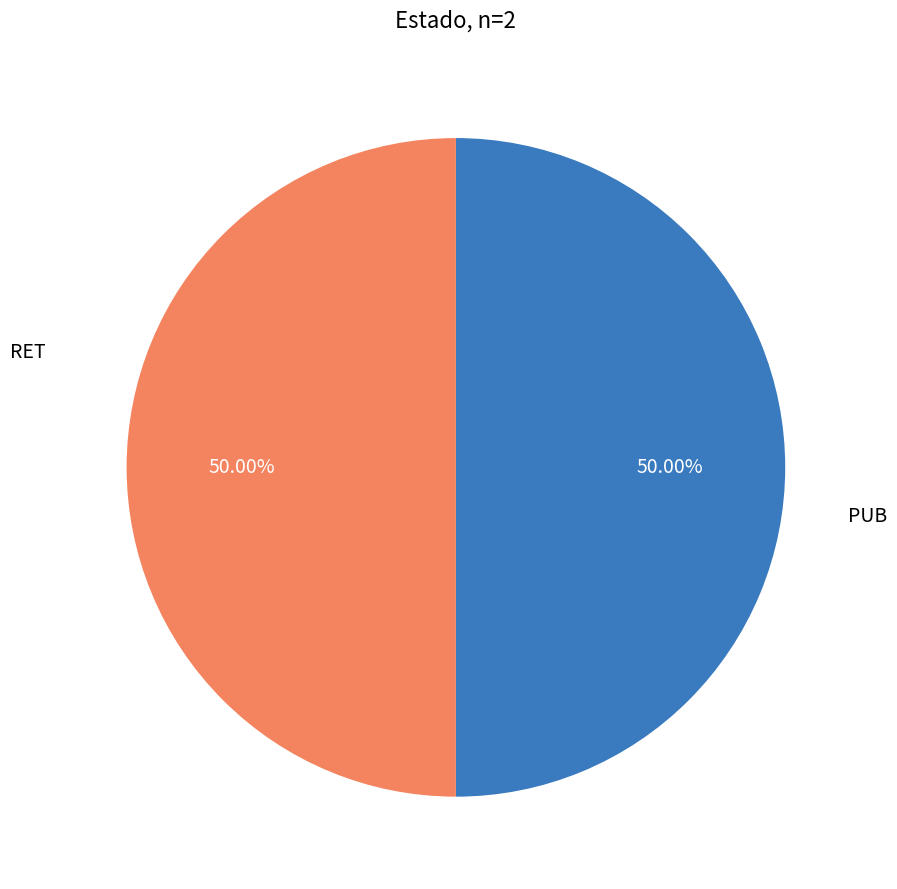

Rank the categories by value from lowest to highest.

RET, PUB